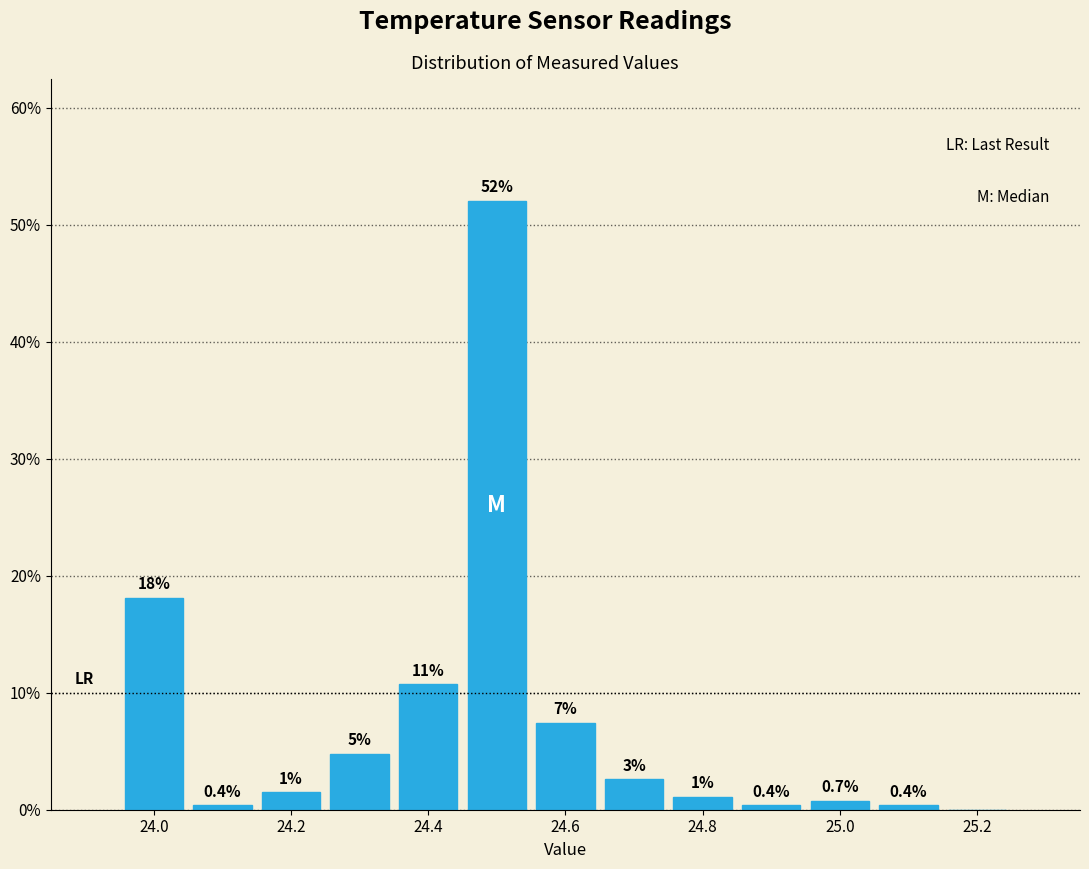

Over which range of the x-axis is the bar tallest?

24.45 to 24.55